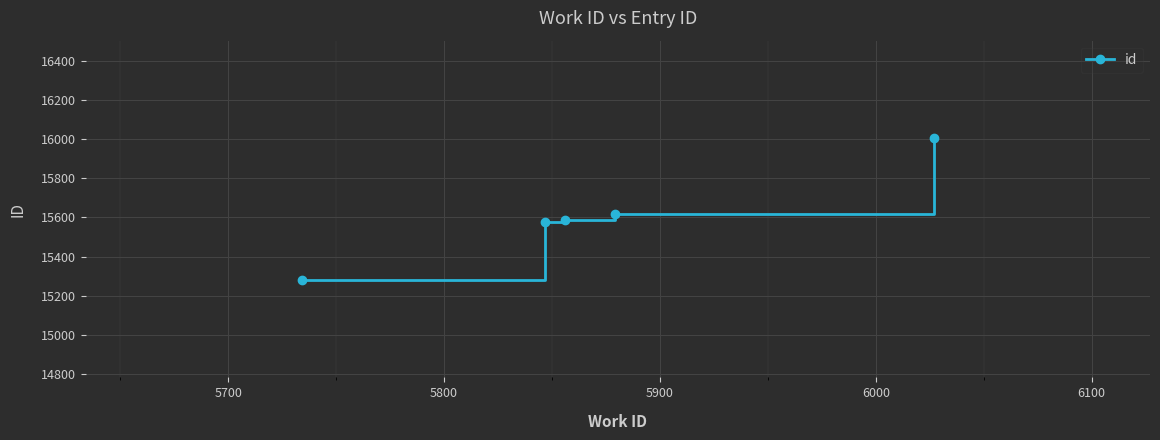

What is the sum of all values?

78070